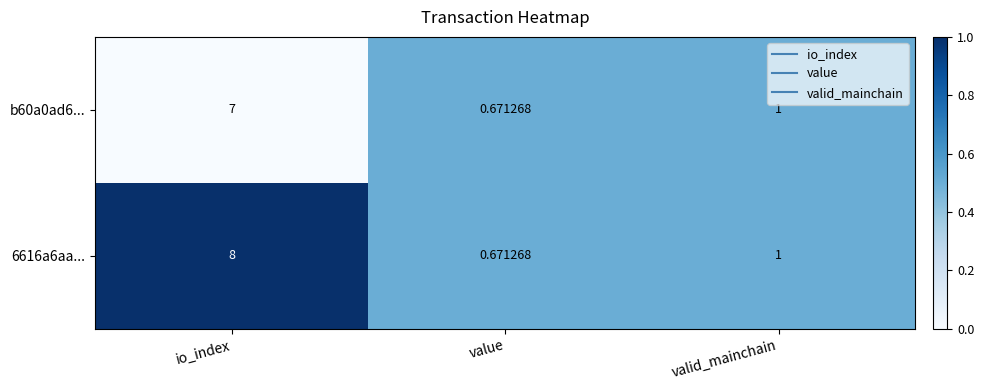

At which category is the sum across all series the highest?

io_index